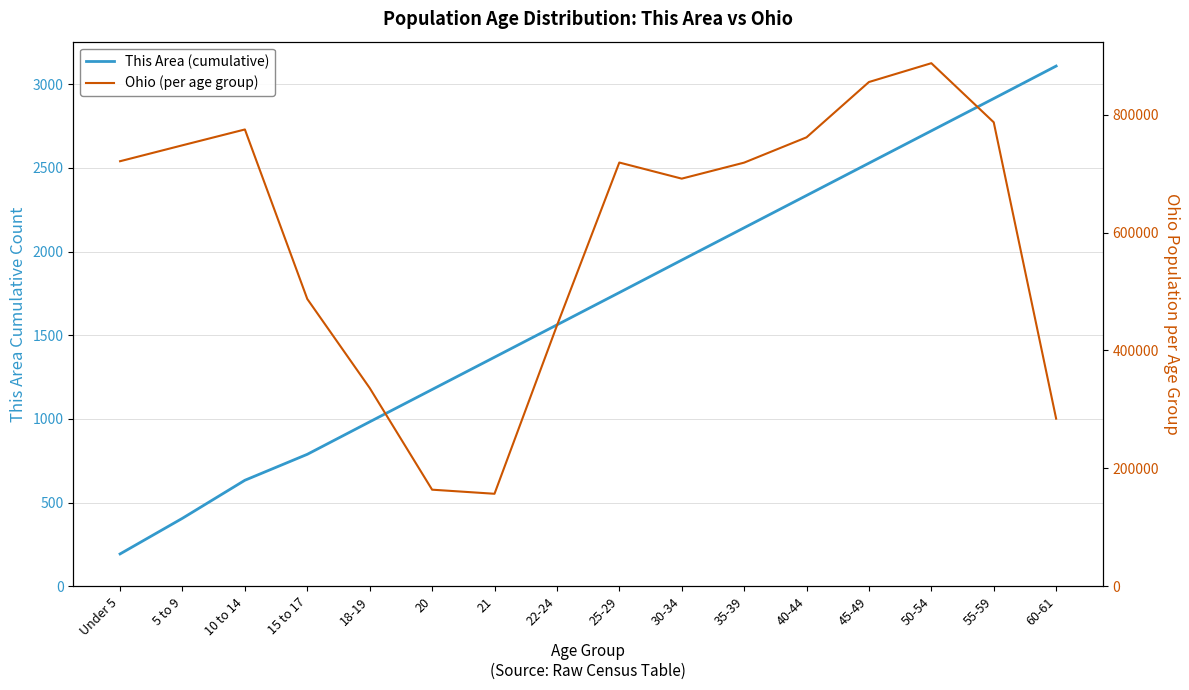

How many data points in Ohio (per age group) are less than 718630?

8